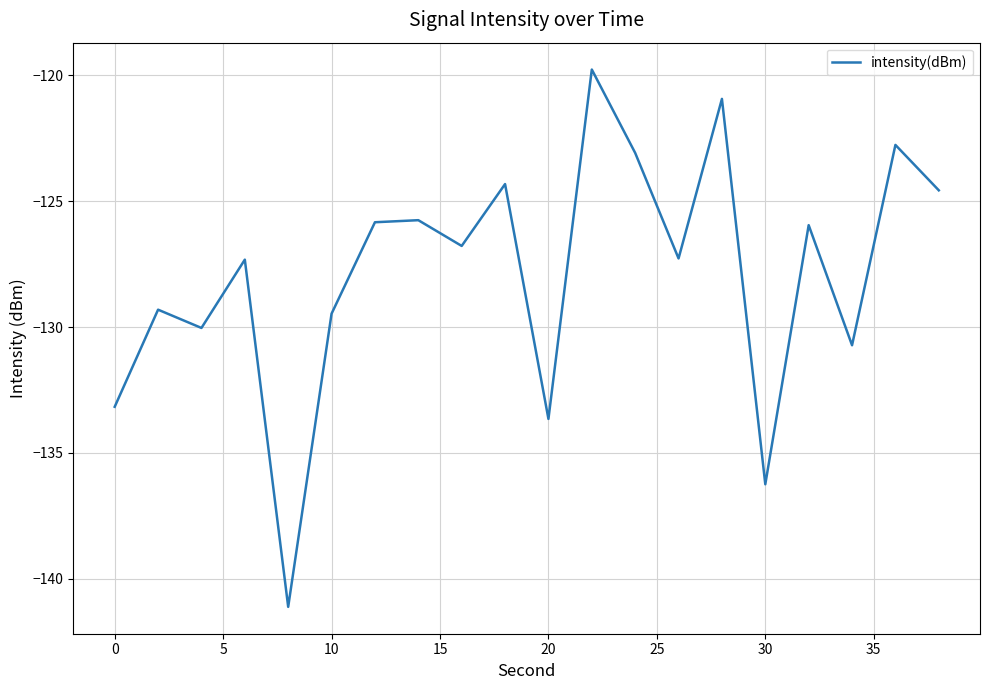

Reading right to left, list all the values displayed in this chart.

-124.6	-122.8	-130.7	-126.0	-136.2	-120.9	-127.3	-123.1	-119.8	-133.6	-124.3	-126.8	-125.8	-125.8	-129.5	-141.1	-127.3	-130.0	-129.3	-133.2